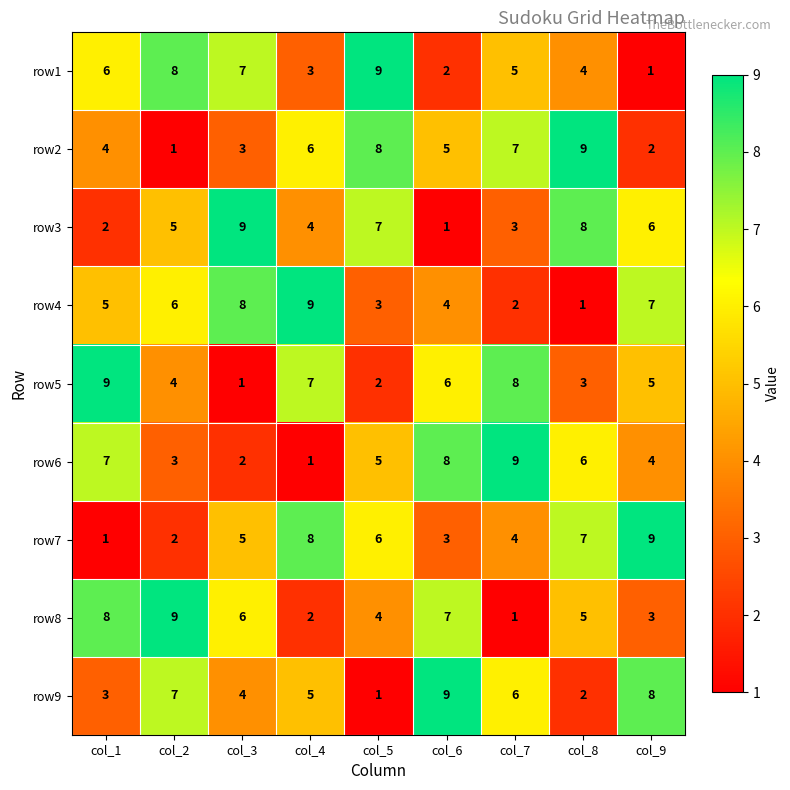

What is the spread (max minus min) of values at col_8?

8